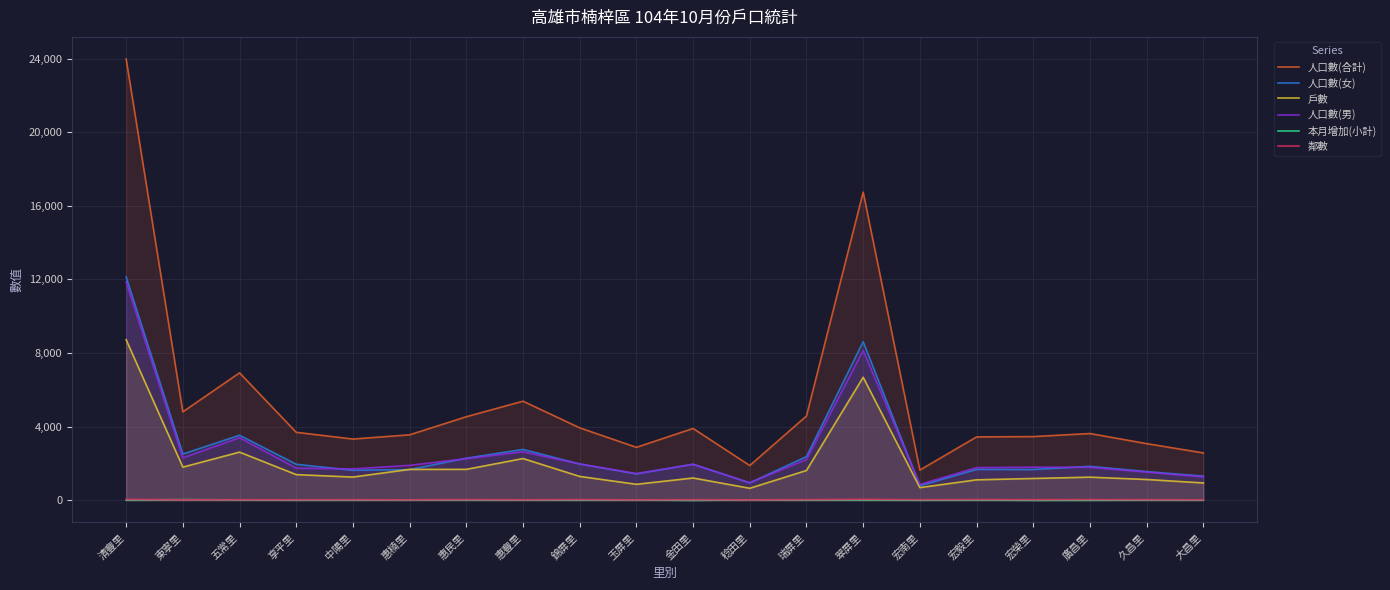

What is the difference between the maximum and minimum values in the 人口數(合計) series?

22350